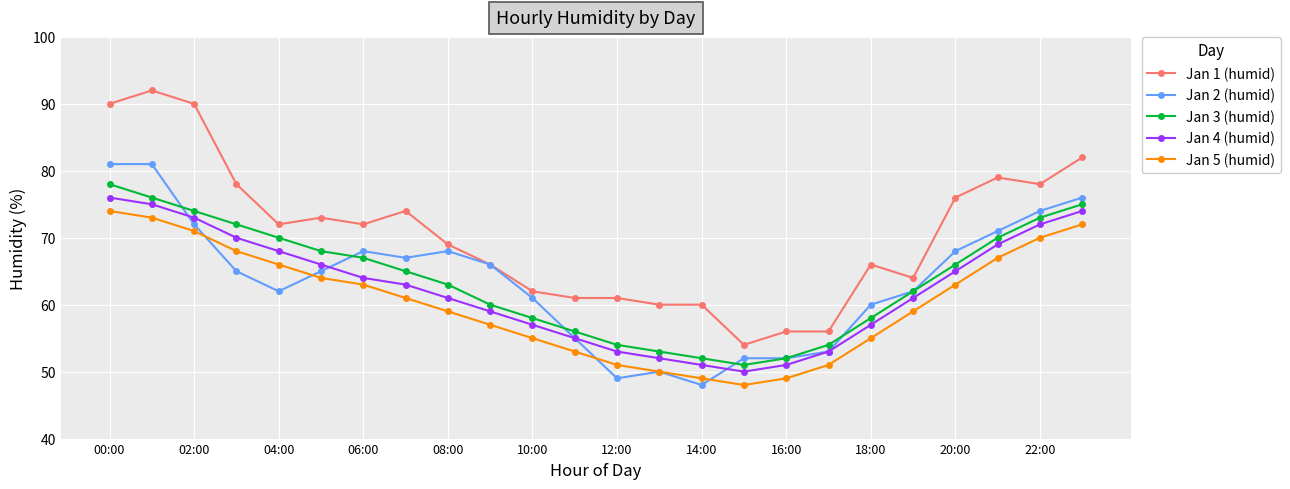

What is the smallest value displayed?

48